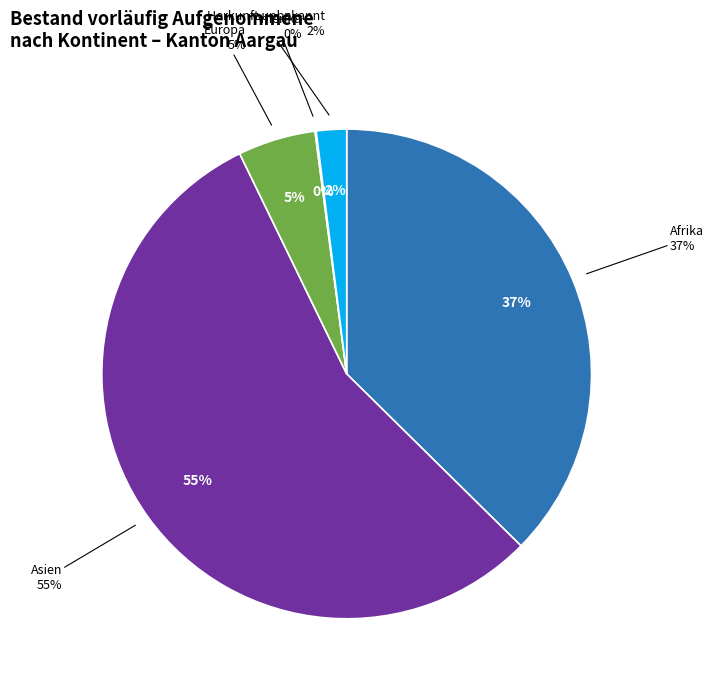

Which category has the smallest portion of the pie?

Amerika